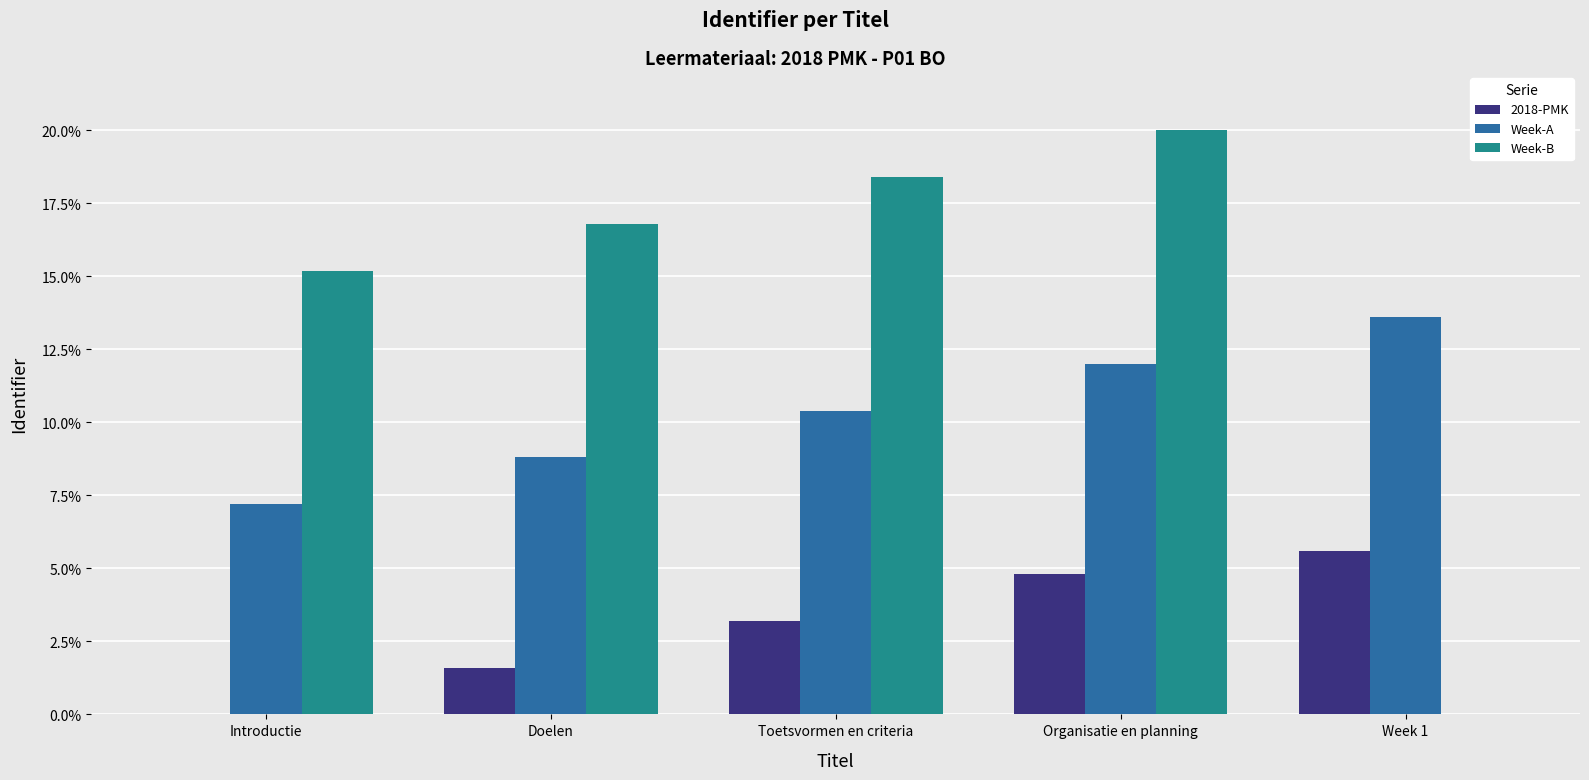

At which category does the chart reach its peak across all series?

Organisatie en planning